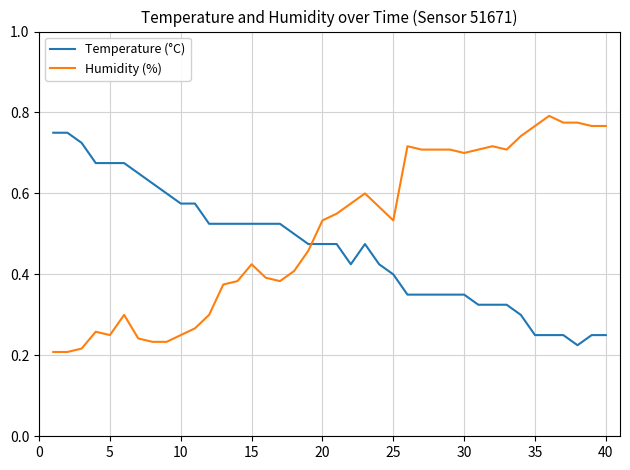

After their last crossing, which series has the higher values: Humidity (%) or Temperature (°C)?

Humidity (%)